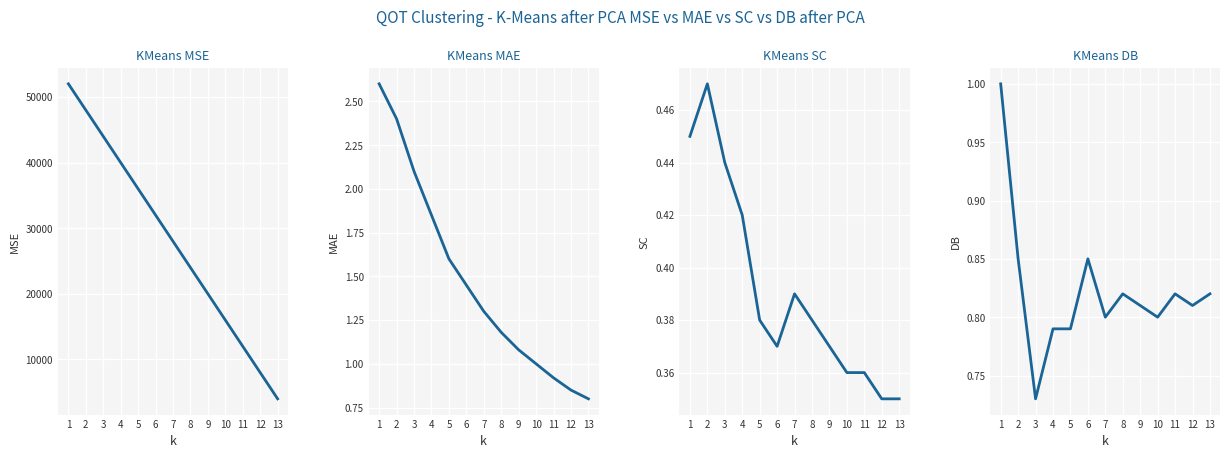

What is the average value of the KMeans MAE series?

1.5